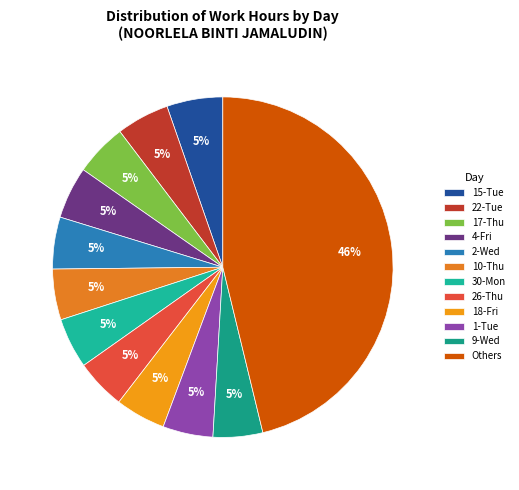

True or false: 2-Wed accounts for 5% of the total.

True